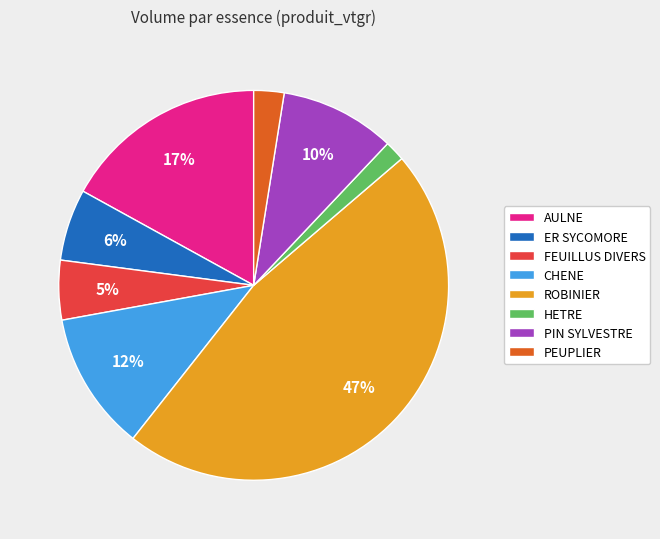

Which category has the biggest portion of the pie?

ROBINIER